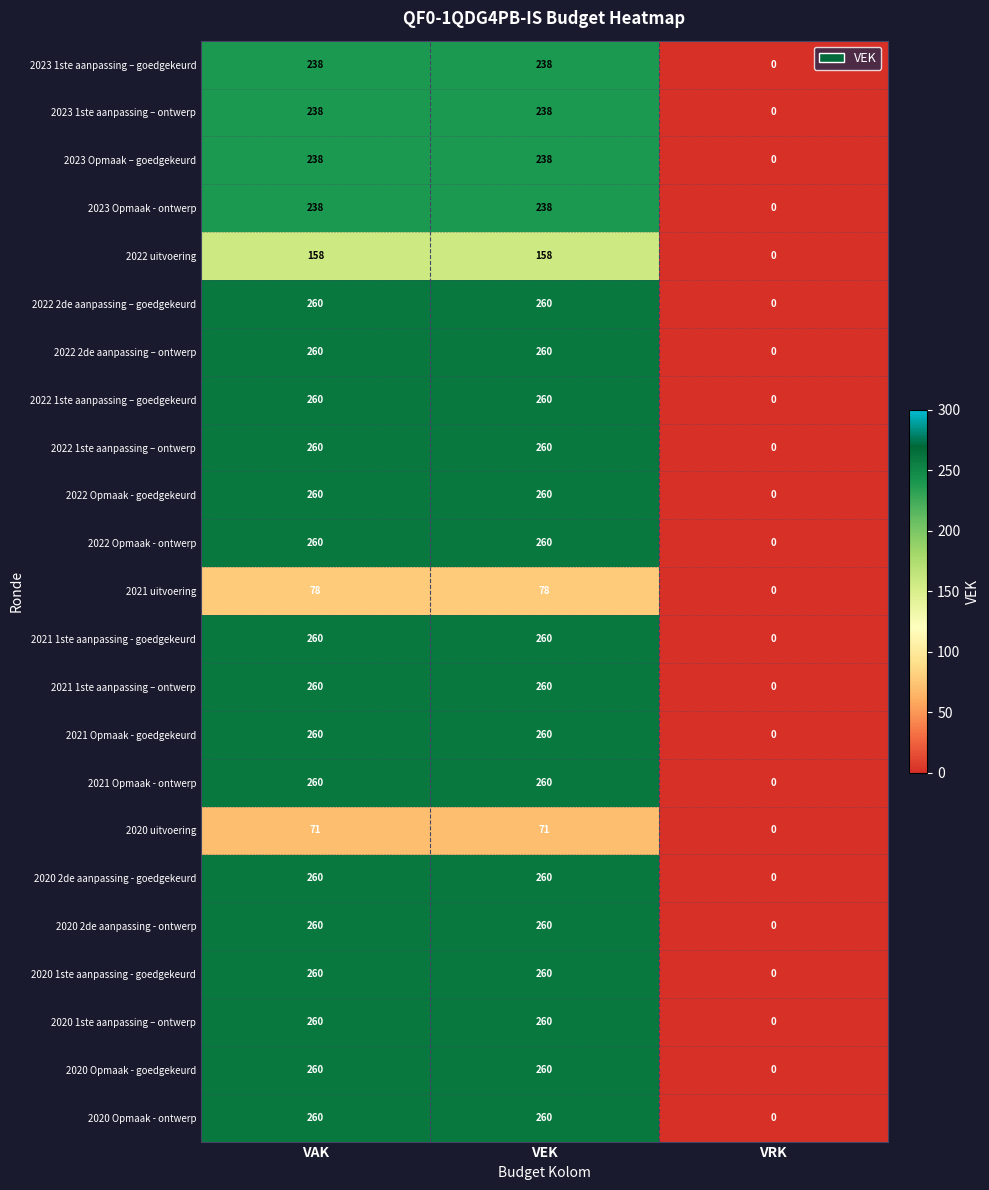

Count the 2020 1ste aanpassing - goedgekeurd values in the range 0 to 260.

3